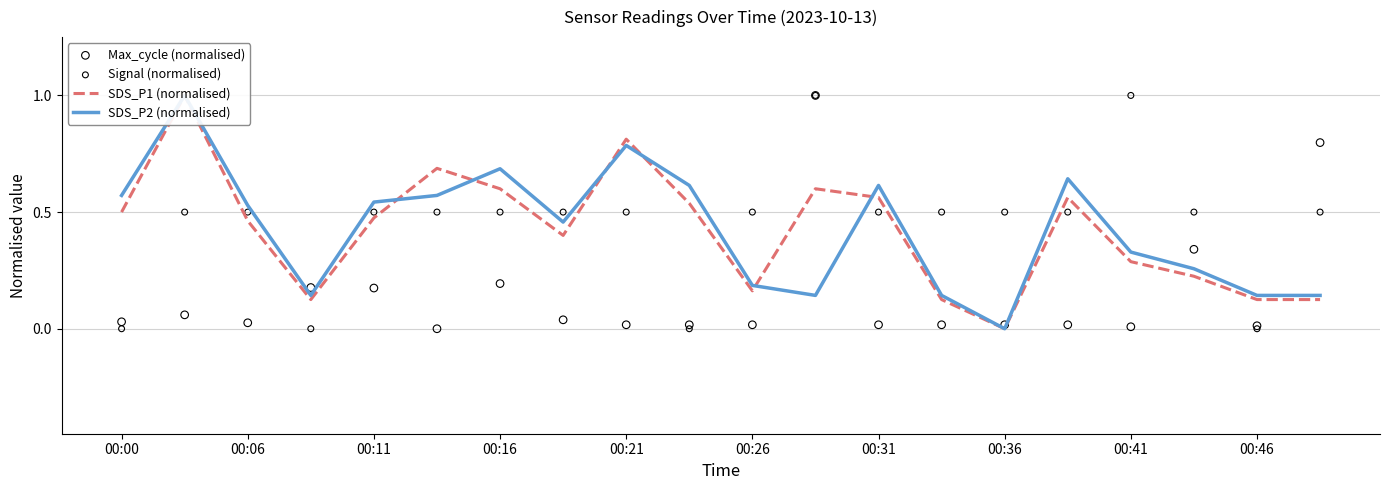

What are all the series names shown in the legend?

SDS_P1 (normalised), SDS_P2 (normalised), Max_cycle (normalised), Signal (normalised)